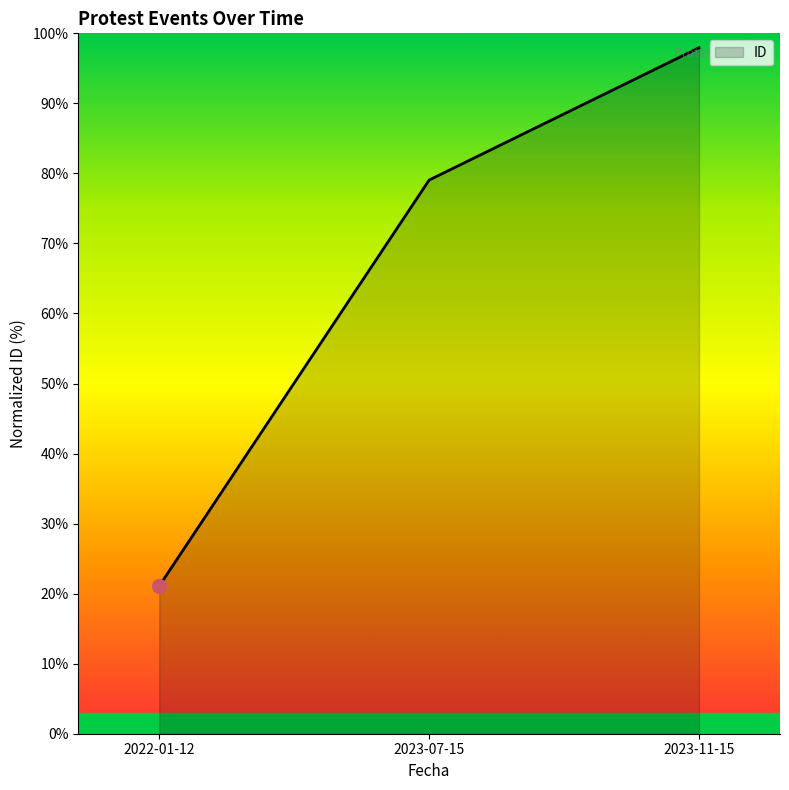

Rank the categories by value from lowest to highest.

2022-01-12, 2023-07-15, 2023-11-15